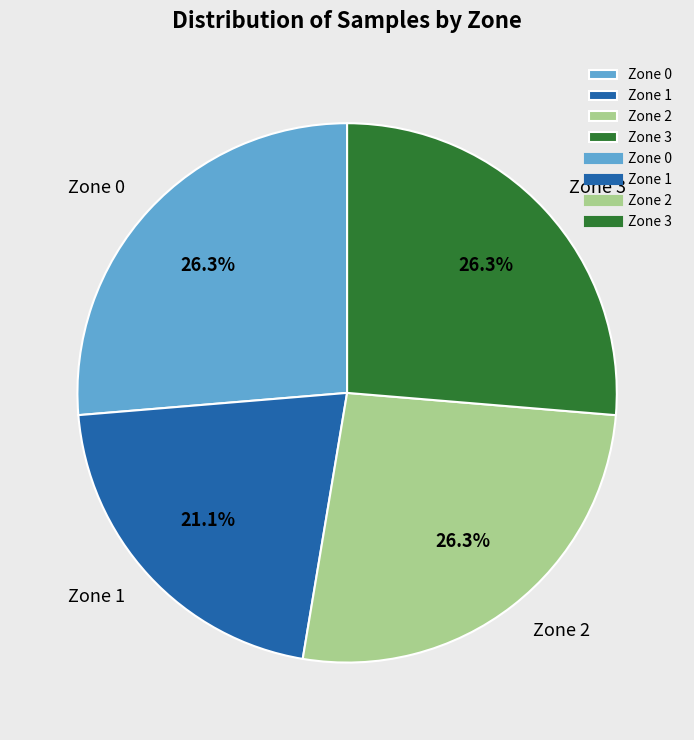

To the nearest percent, what percentage of the pie is Zone 1?

21%